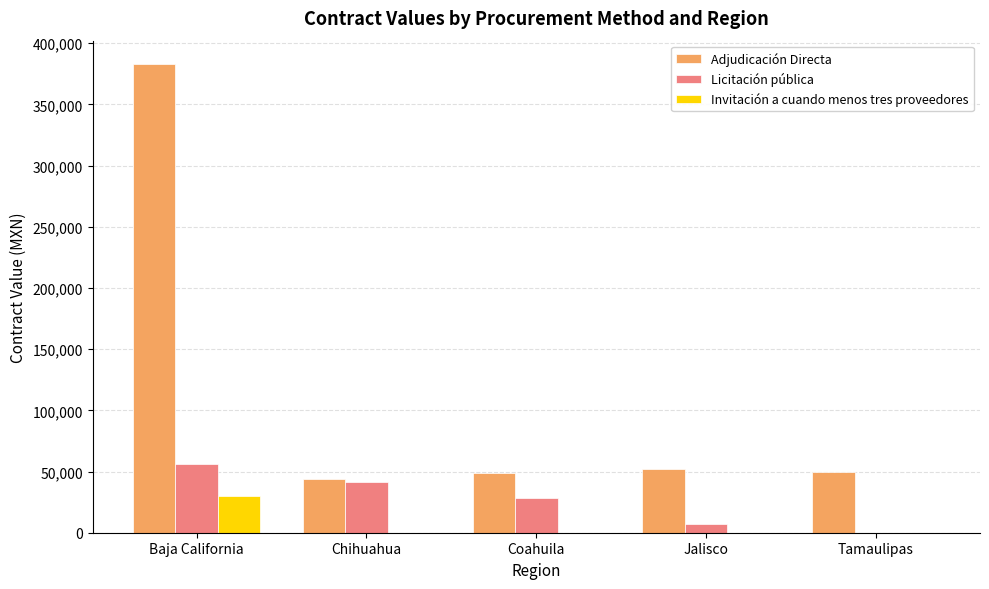

How many groups of bars are there?

5